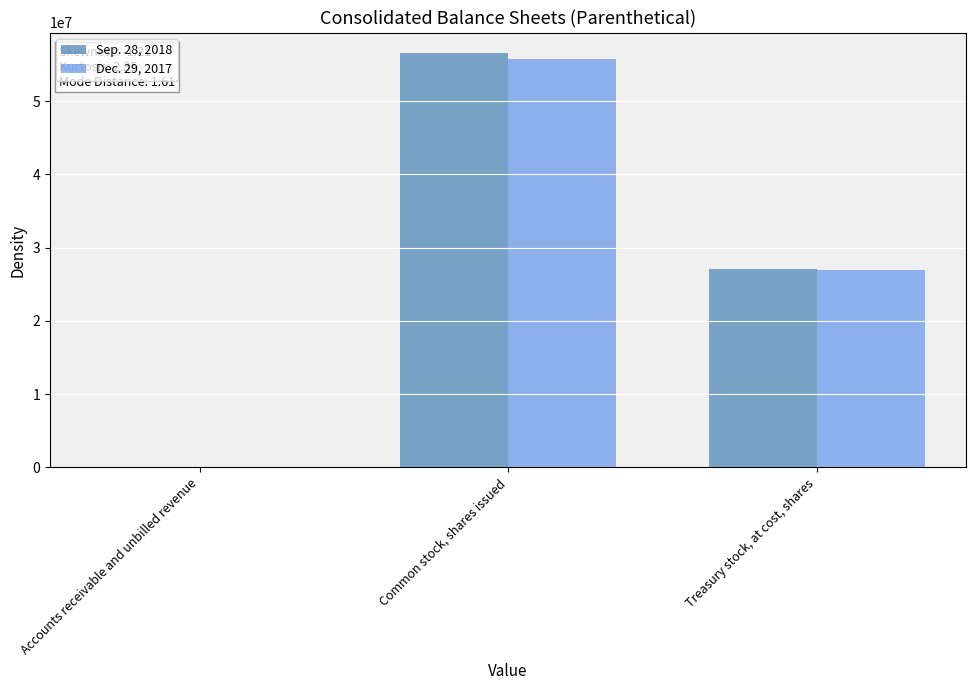

Is the value of Dec. 29, 2017 at Accounts receivable and unbilled revenue greater than the value of Sep. 28, 2018 at Treasury stock, at cost, shares?

No